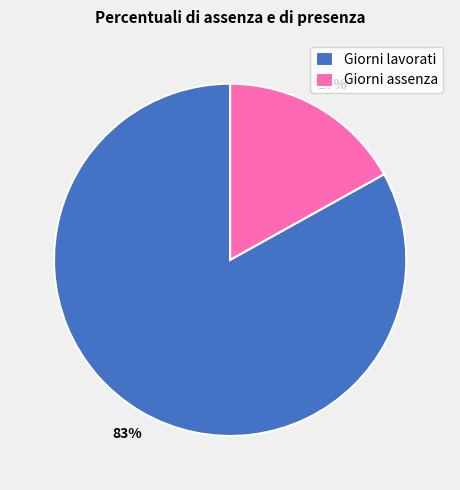

How many segments does this pie chart have?

2